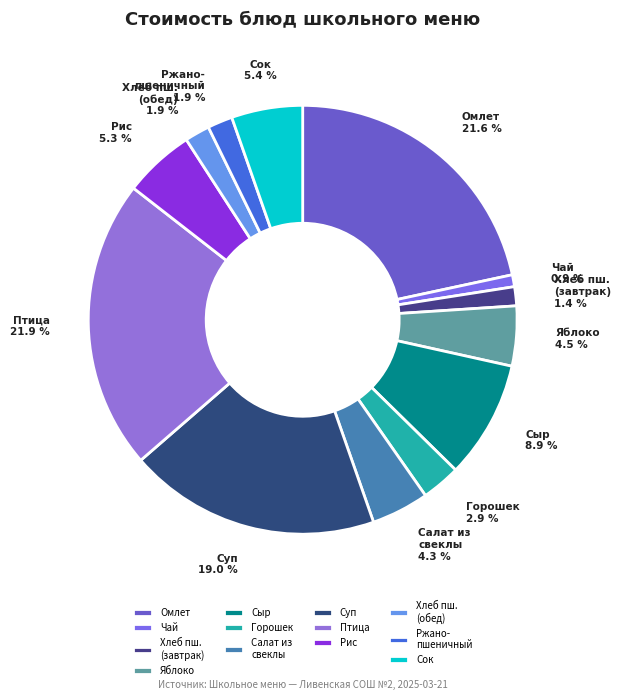

Which slice is the smallest?

Чай